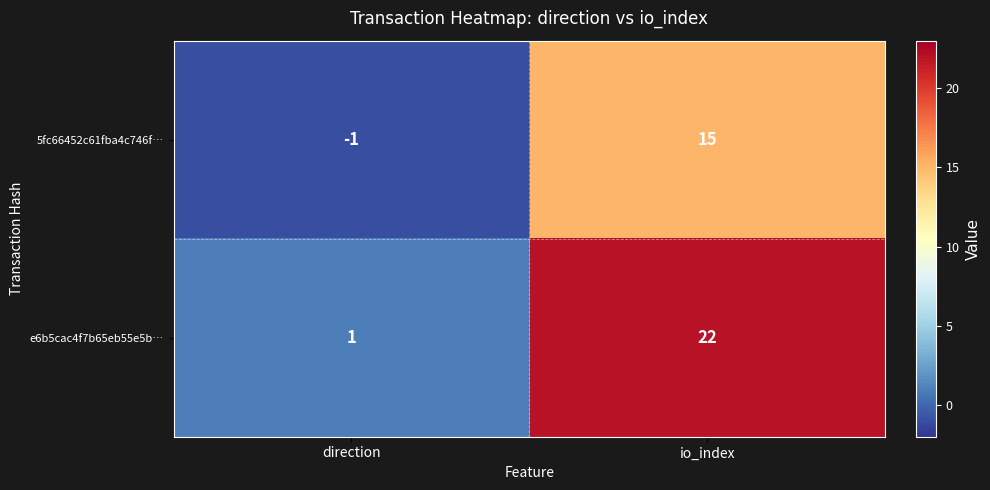

What is the approximate value of e6b5cac4f7b65eb55e5b… at io_index?

22